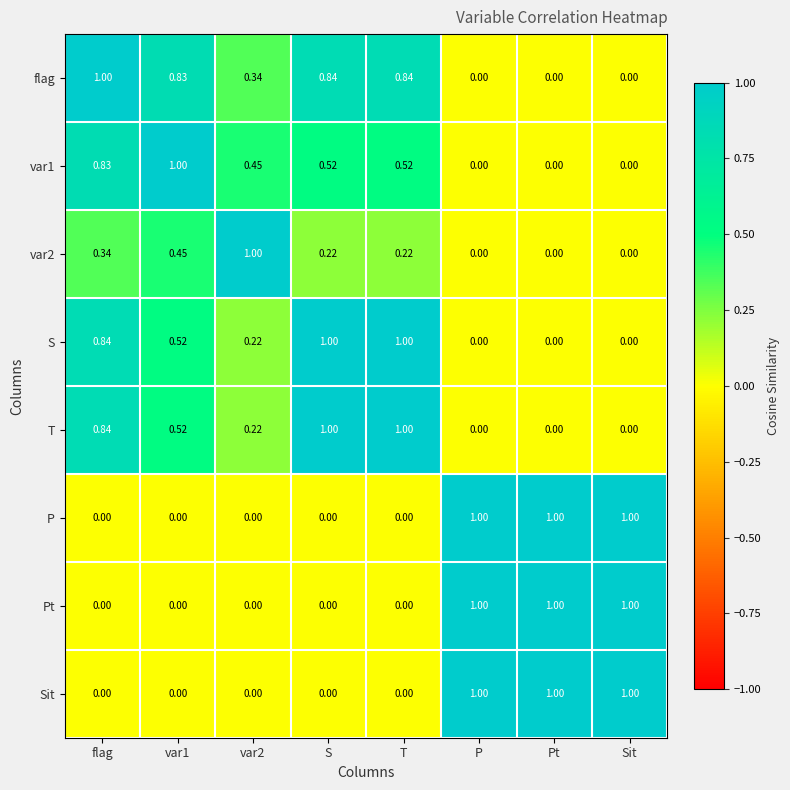

Which series has the largest total across all categories?

flag